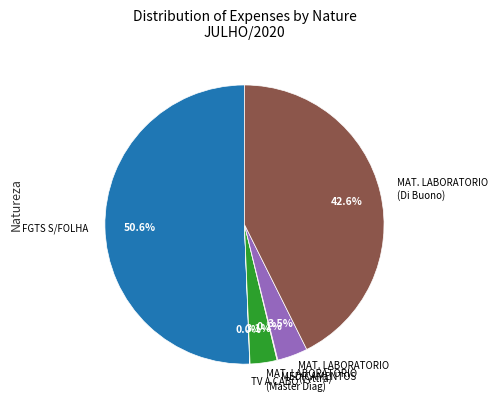

Which slice is the largest?

FGTS S/FOLHA